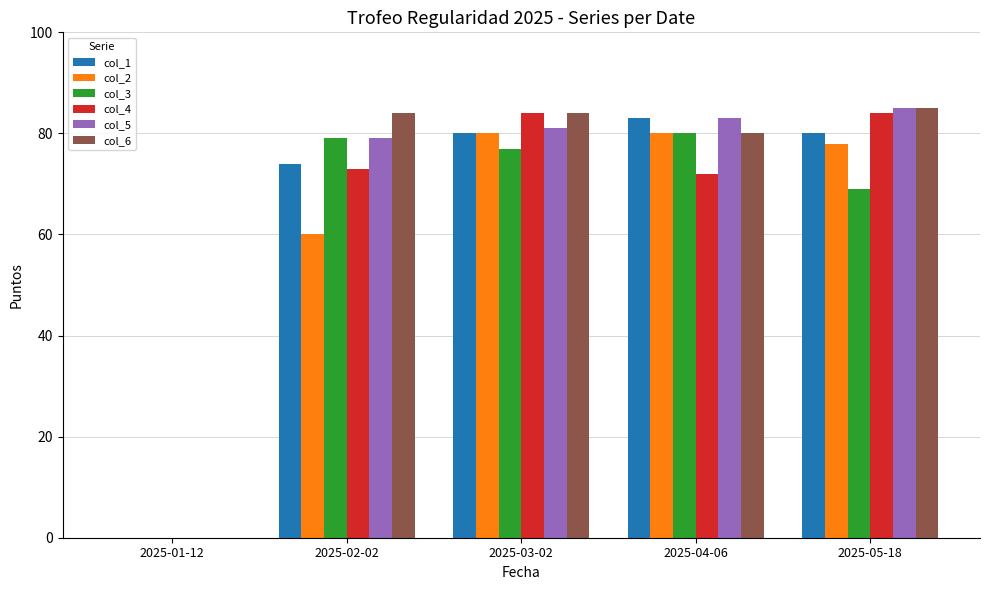

Between 2025-02-02 and 2025-04-06, which series saw the biggest shift?

col_2